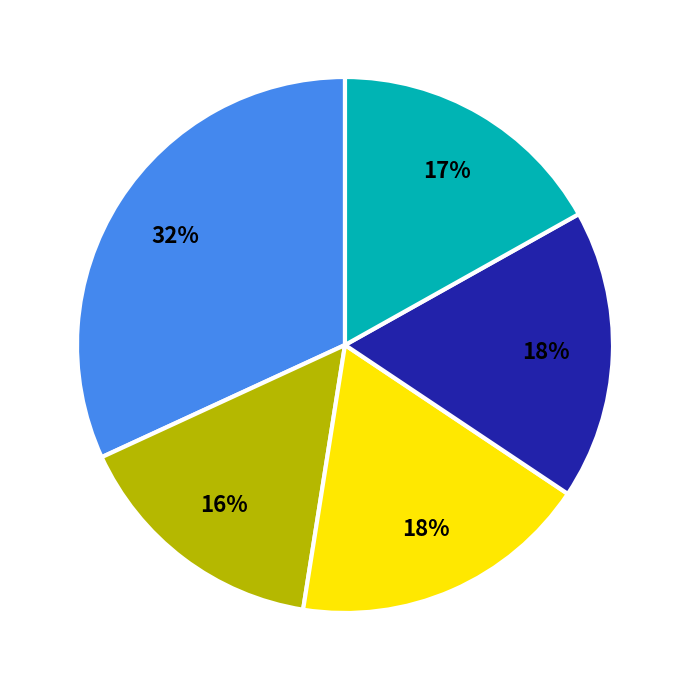

To the nearest percent, what is the difference between the largest and smallest slice percentages?

16%